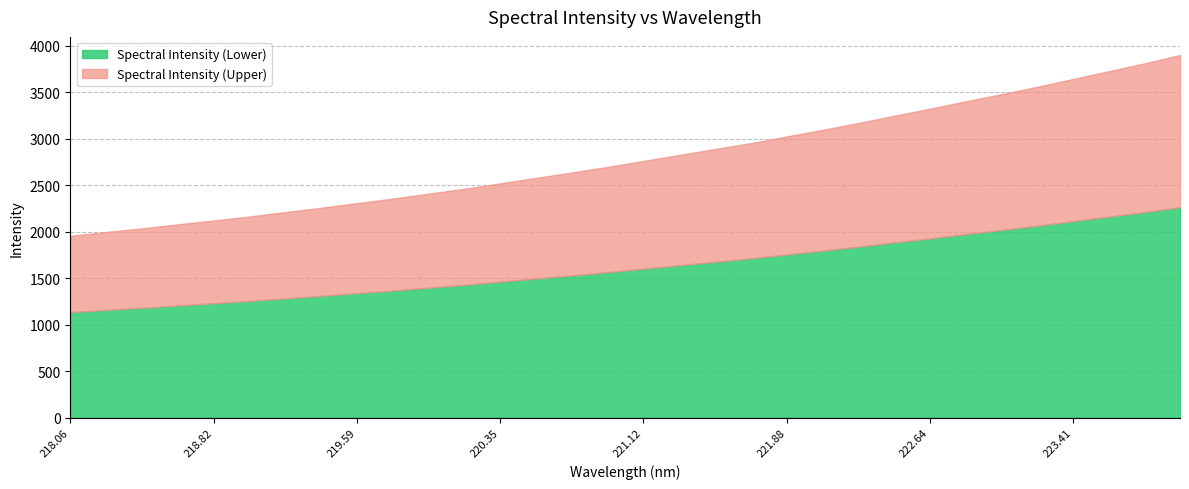

List the labels in order of value, largest first.

223.9802, 223.7895, 223.5987, 223.408, 223.2172, 223.0264, 222.8355, 222.6447, 222.4538, 222.263, 222.0721, 221.8812, 221.6902, 221.4993, 221.3083, 221.1174, 220.9264, 220.7354, 220.5444, 220.3533, 220.1623, 219.9712, 219.7801, 219.589, 219.3979, 219.2067, 219.0156, 218.8244, 218.6332, 218.442, 218.2508, 218.0596